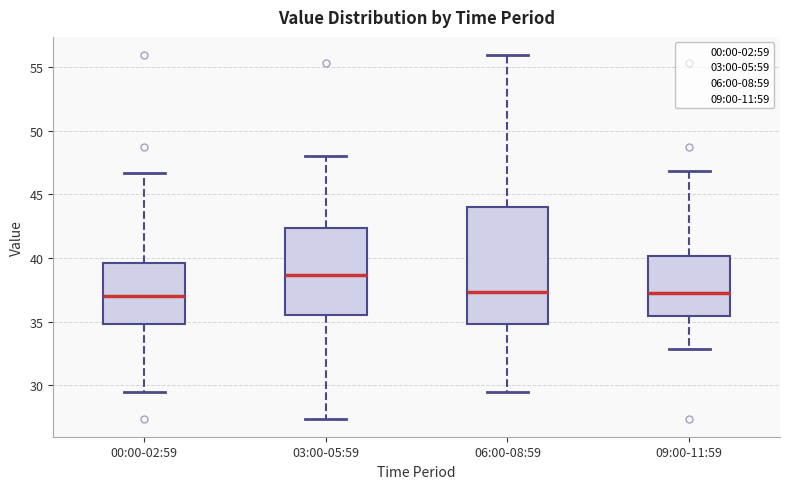

Which box is the tallest, from its lower edge to its upper edge?

06:00-08:59